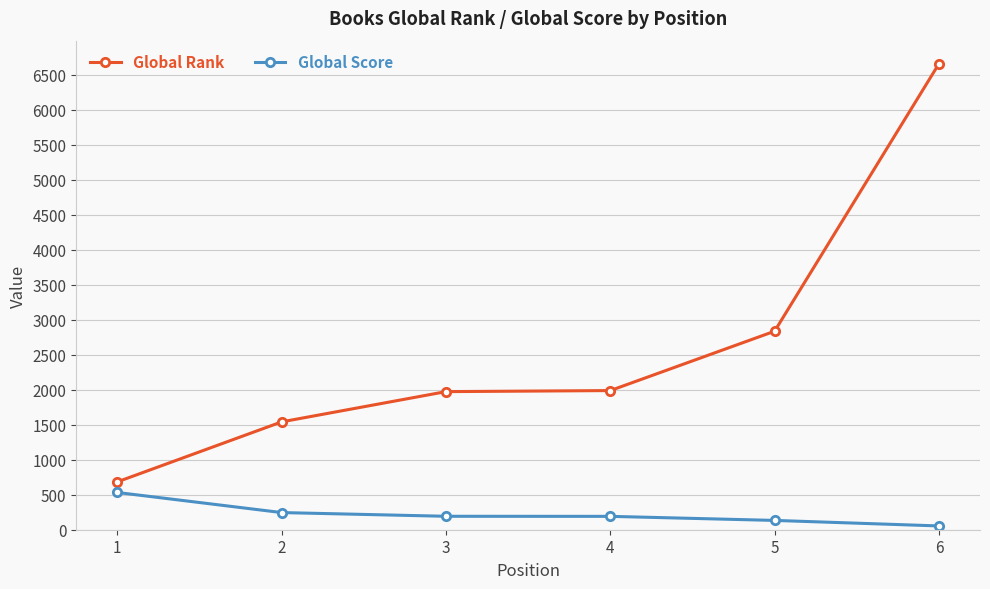

True or false: Global Score and Global Rank intersect in this chart.

False